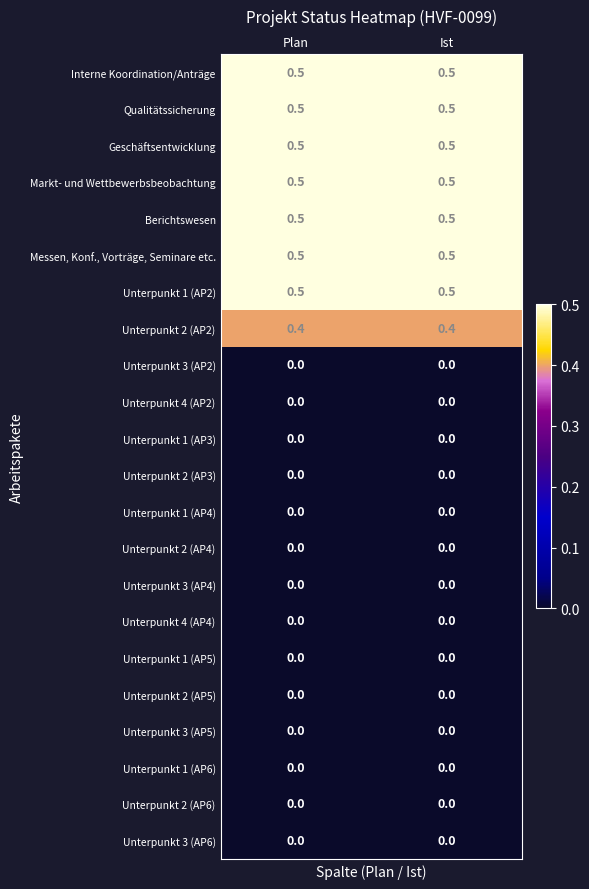

What is the total value across all series at Plan?

3.9